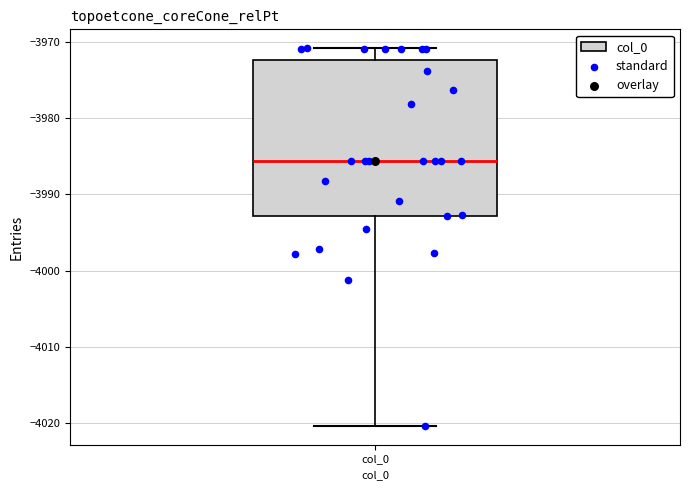

Transcribe this box plot: give where the median line is, the range the box spans, and where the two whiskers end, as read against the y-axis. The values are not printed on the chart, so give them approximately, as read against the axis.

median -3986, box -3993 to -3972, whiskers -4020 to -3971